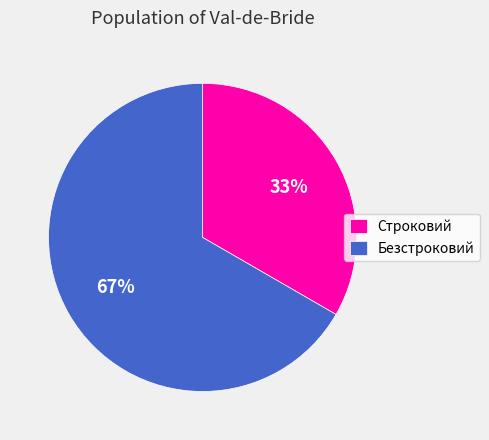

True or false: Строковий accounts for 33% of the total.

True